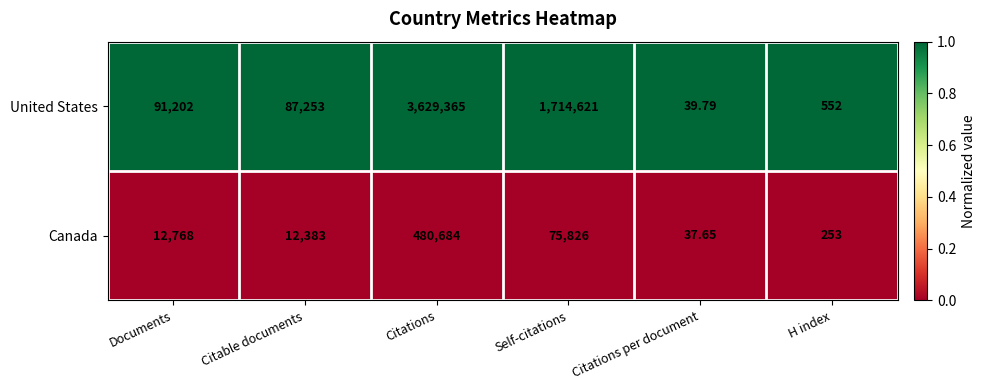

At which label is Canada closest to 240360?

Self-citations